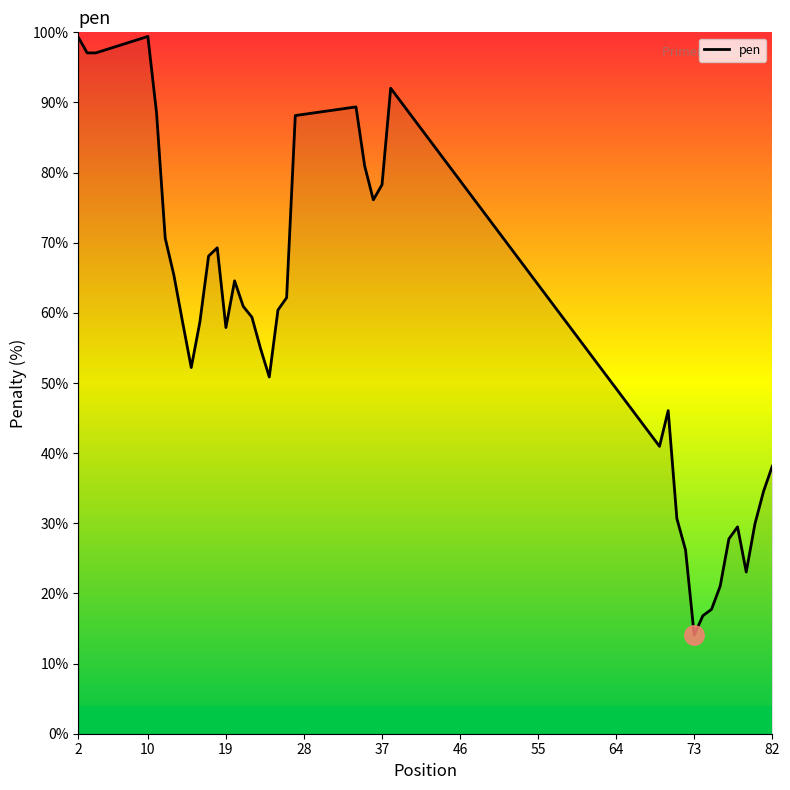

What is the smallest value displayed?

14.1